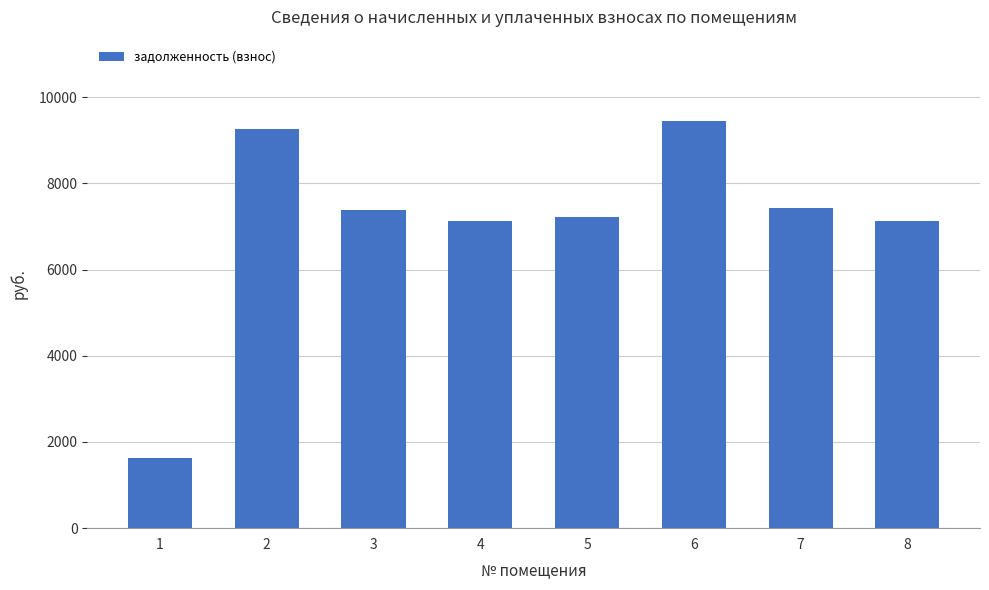

Where does the data first go above 7394?

2